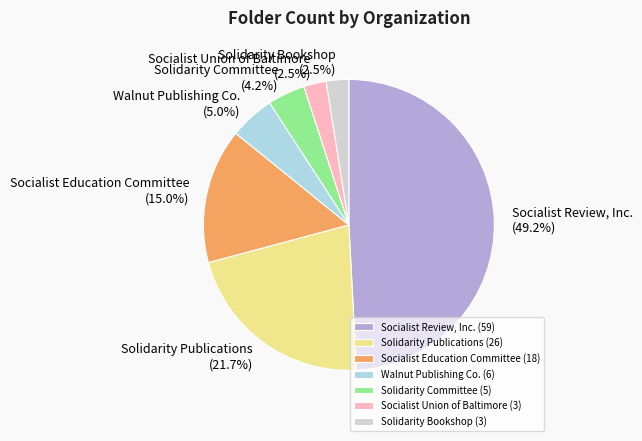

Approximately how many times larger is the value at Solidarity Committee compared to Walnut Publishing Co.?

0.8